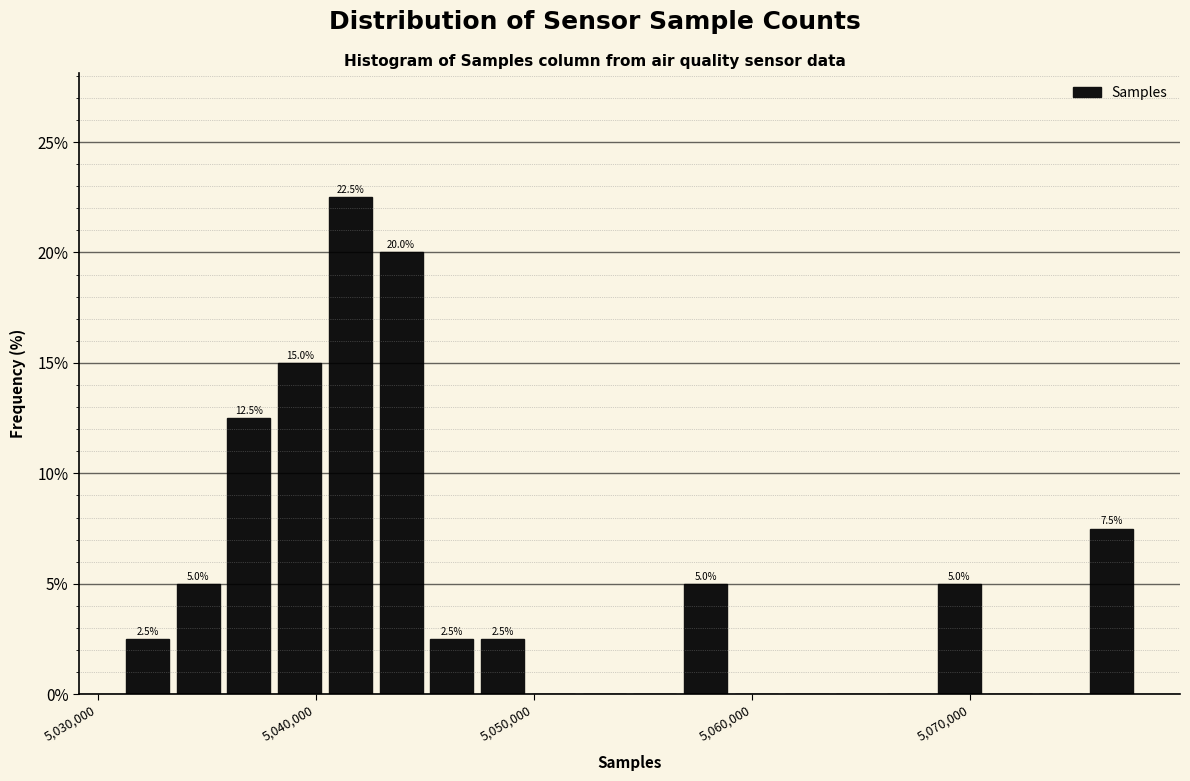

Read against the x-axis, roughly where is the centre of the tallest bar?

5042000